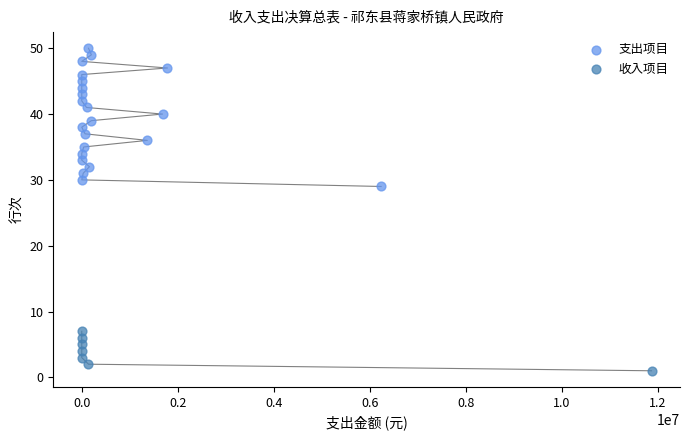

Which series reaches the minimum Y coordinate?

收入项目